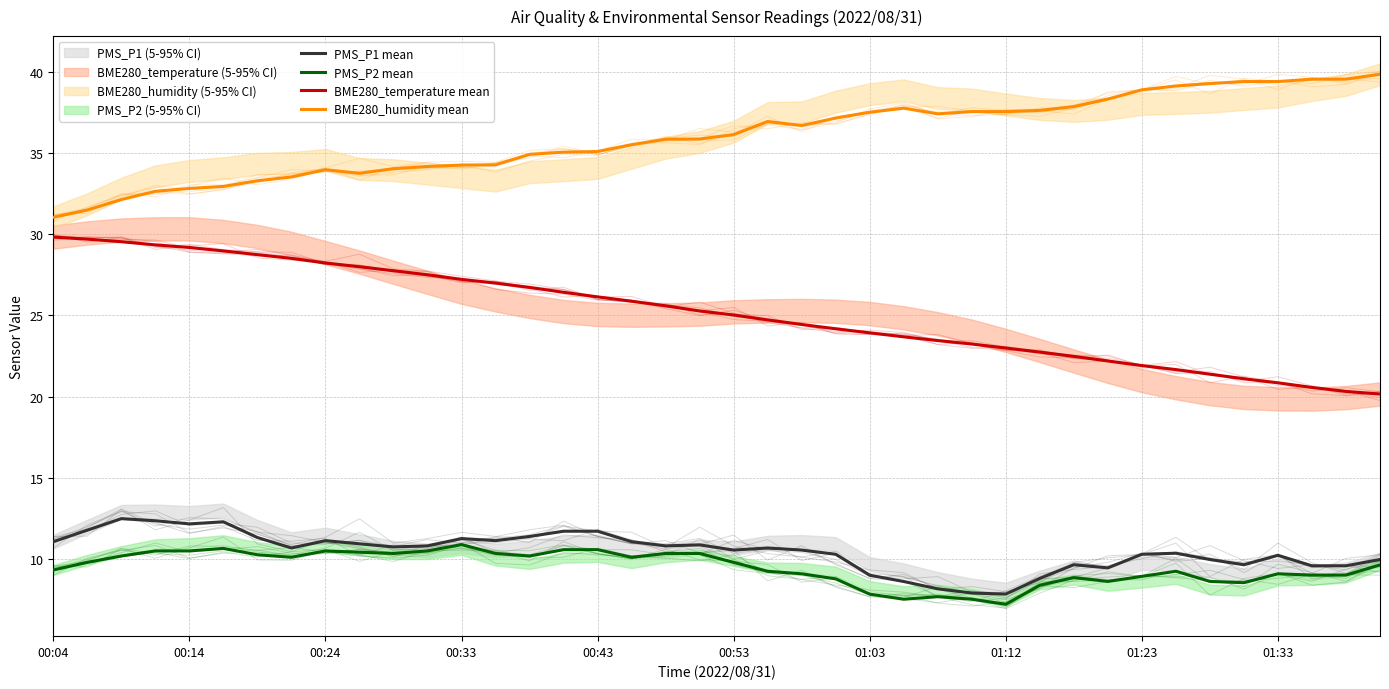

True or false: BME280_temperature mean and BME280_humidity mean intersect in this chart.

False